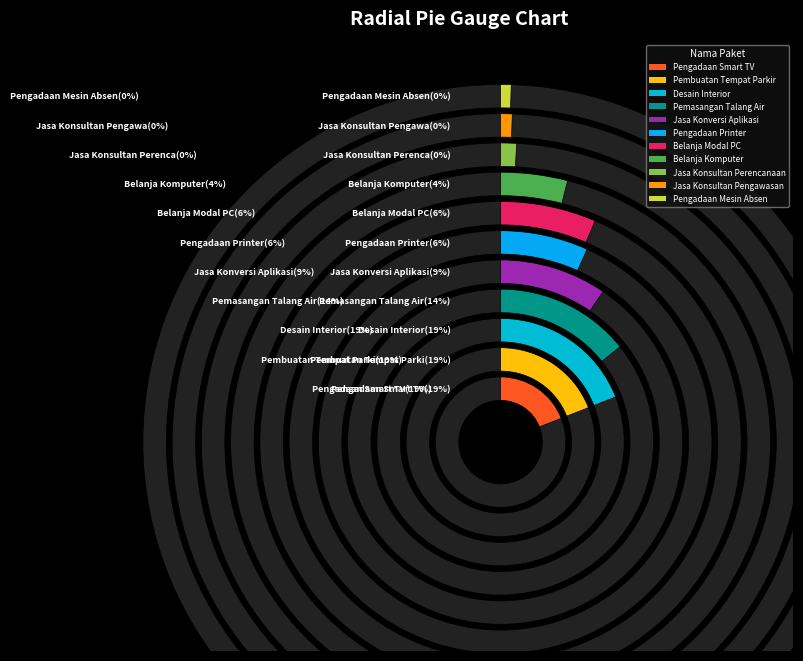

To the nearest percent, what is the difference between the largest and smallest slice percentages?

19%